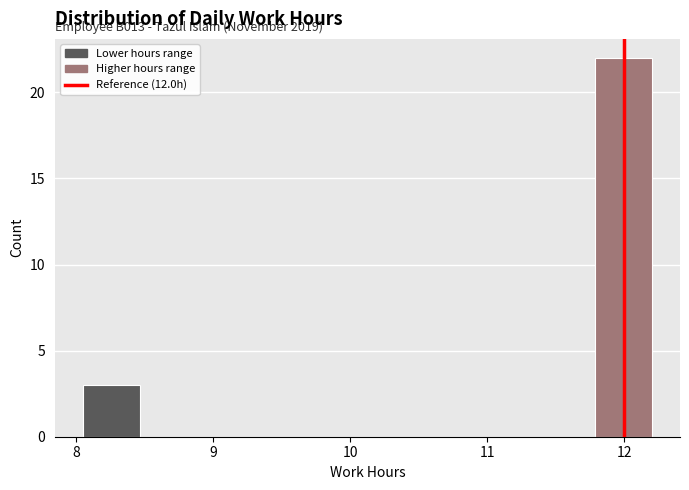

Over which range of the x-axis is the bar tallest?

11.8 to 12.2